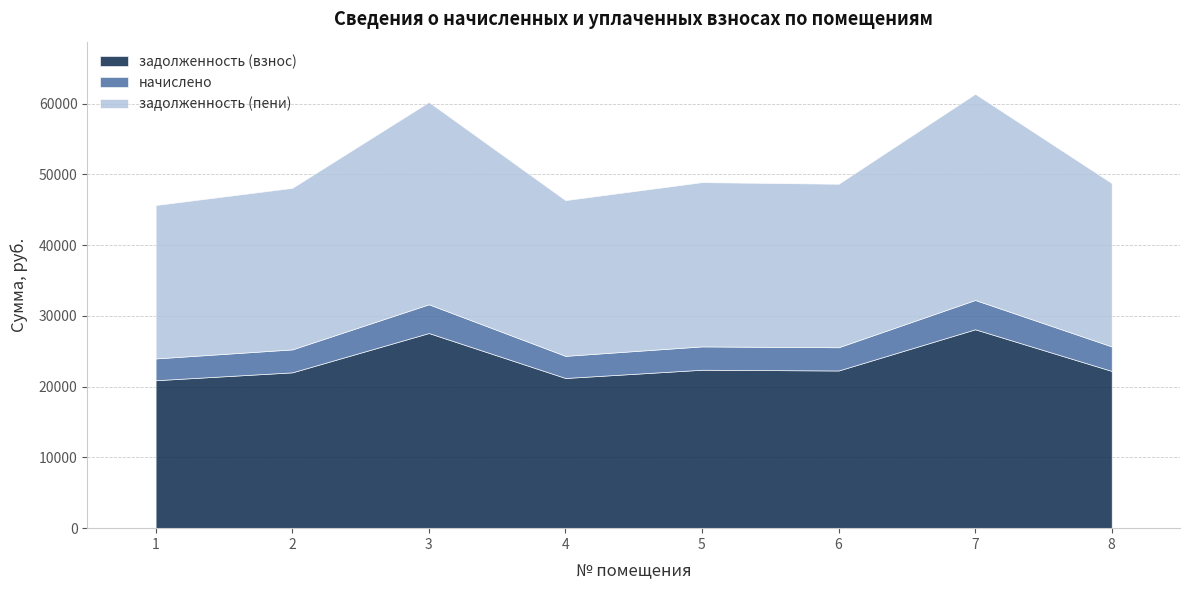

Which has a higher value, 2 or 4?

2